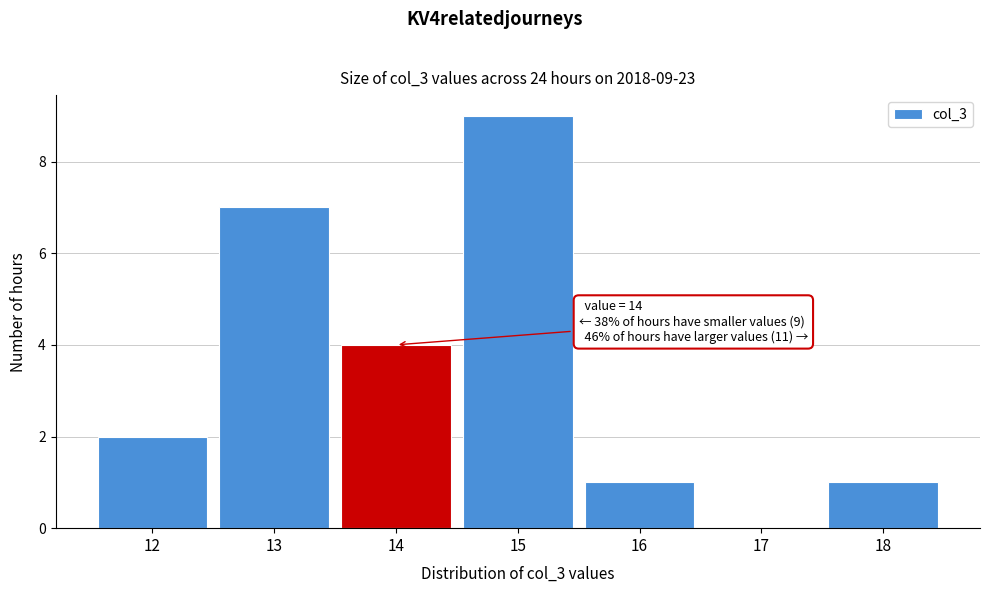

Over which range of the x-axis is the bar tallest?

14.5 to 15.5